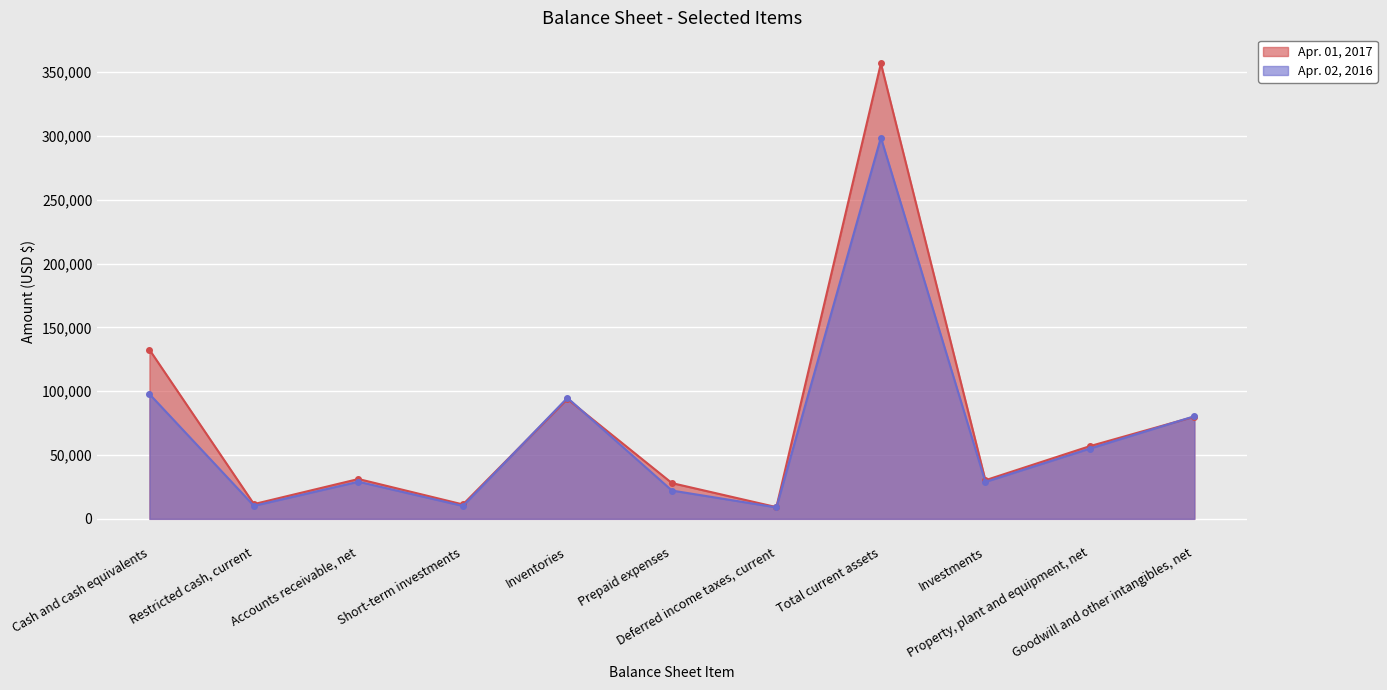

Where is the first local minimum for Apr. 01, 2017?

Restricted cash, current